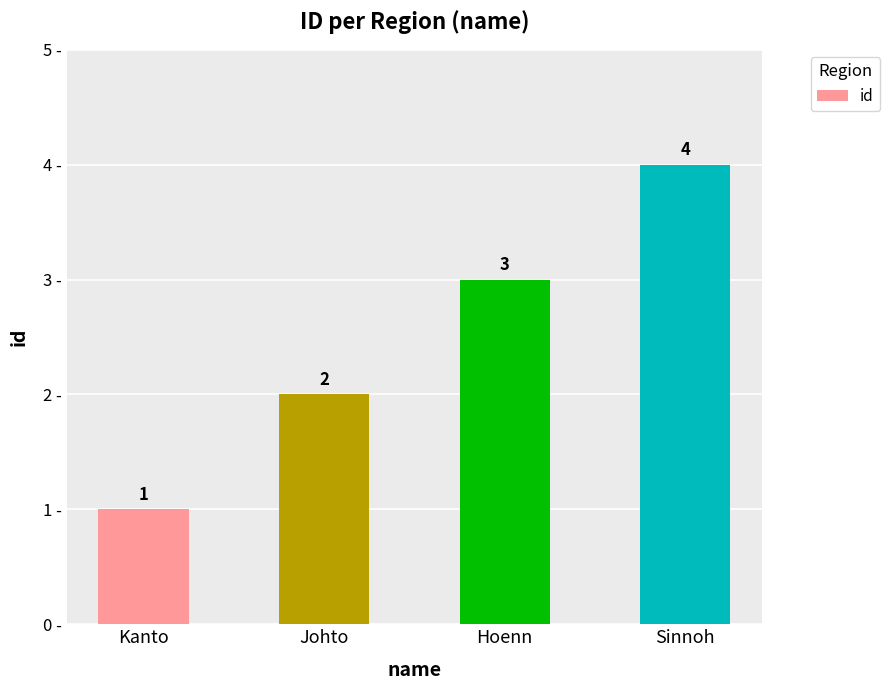

Rank the categories by value from highest to lowest.

Sinnoh, Hoenn, Johto, Kanto